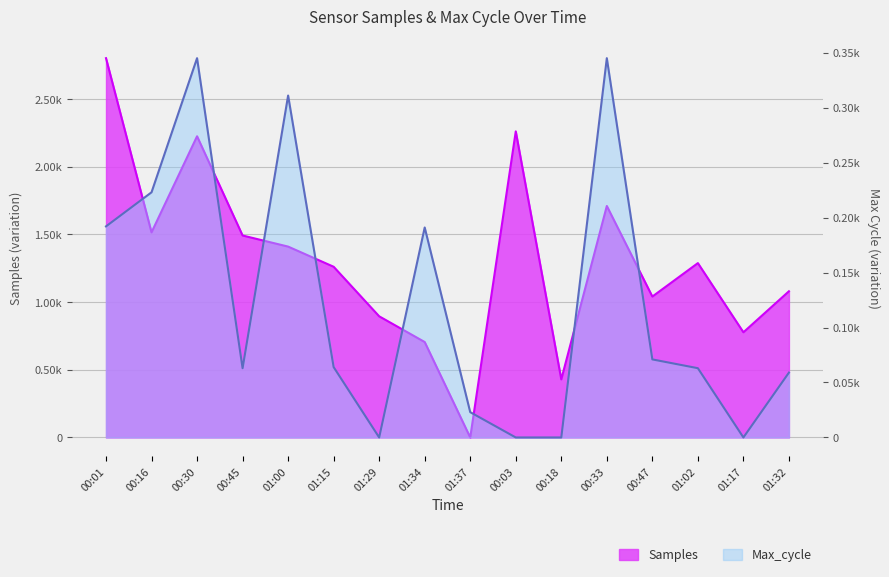

Which category has the lowest value across all series?

01:37